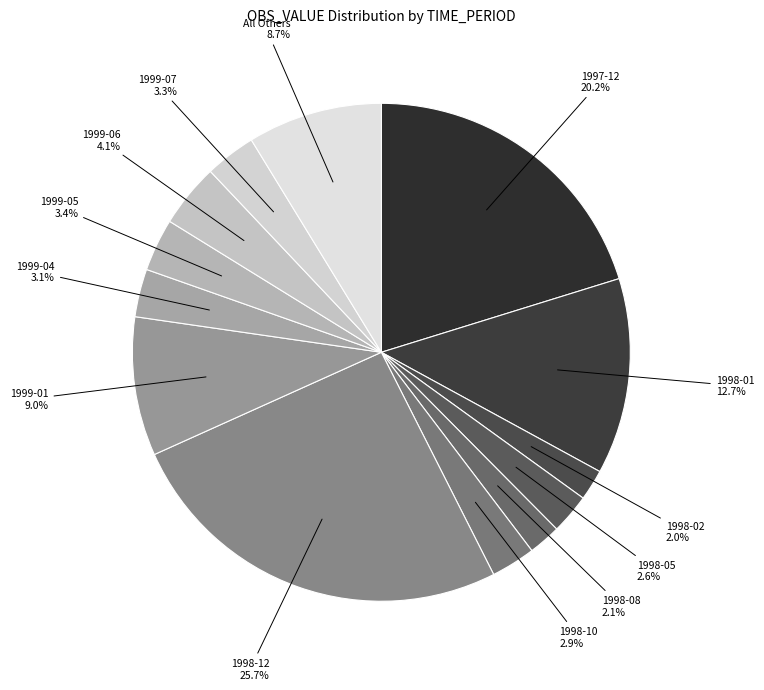

Count the number of slices in the pie.

13